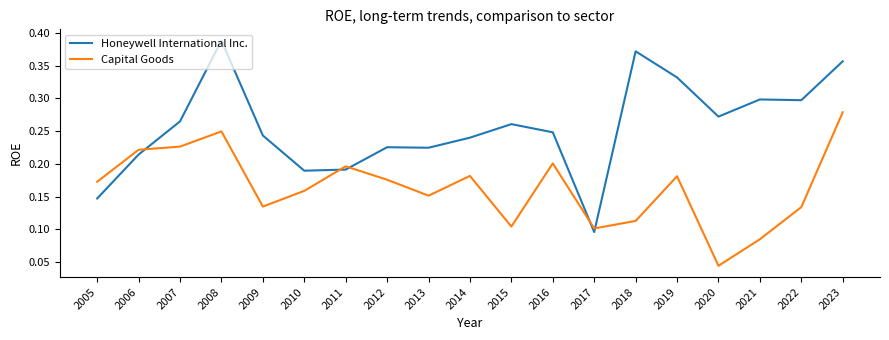

Which series changed the most between 2013 and 2020?

Capital Goods